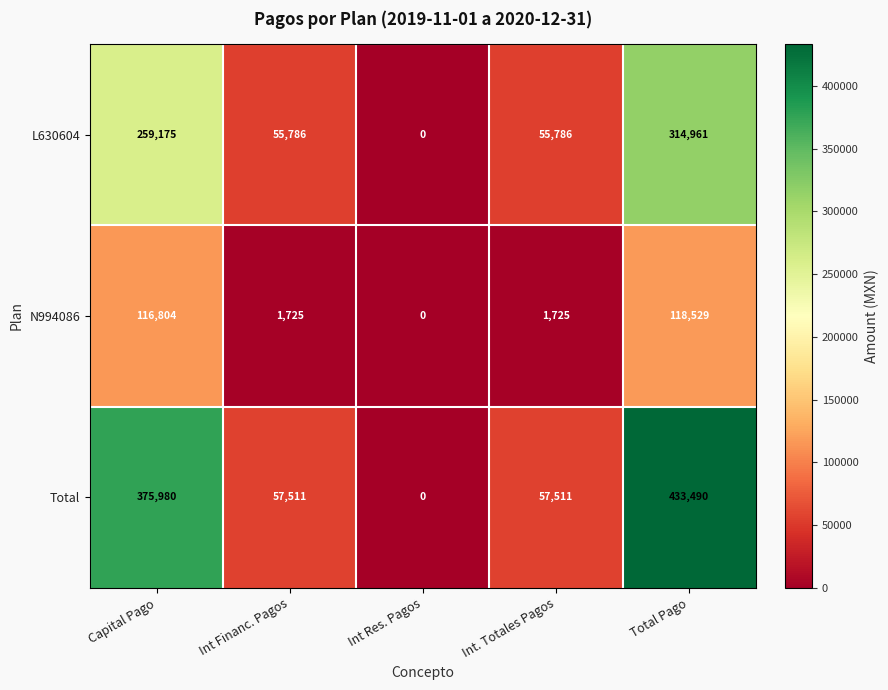

At Int. Totales Pagos, list the series in order from largest to smallest.

Total, L630604, N994086